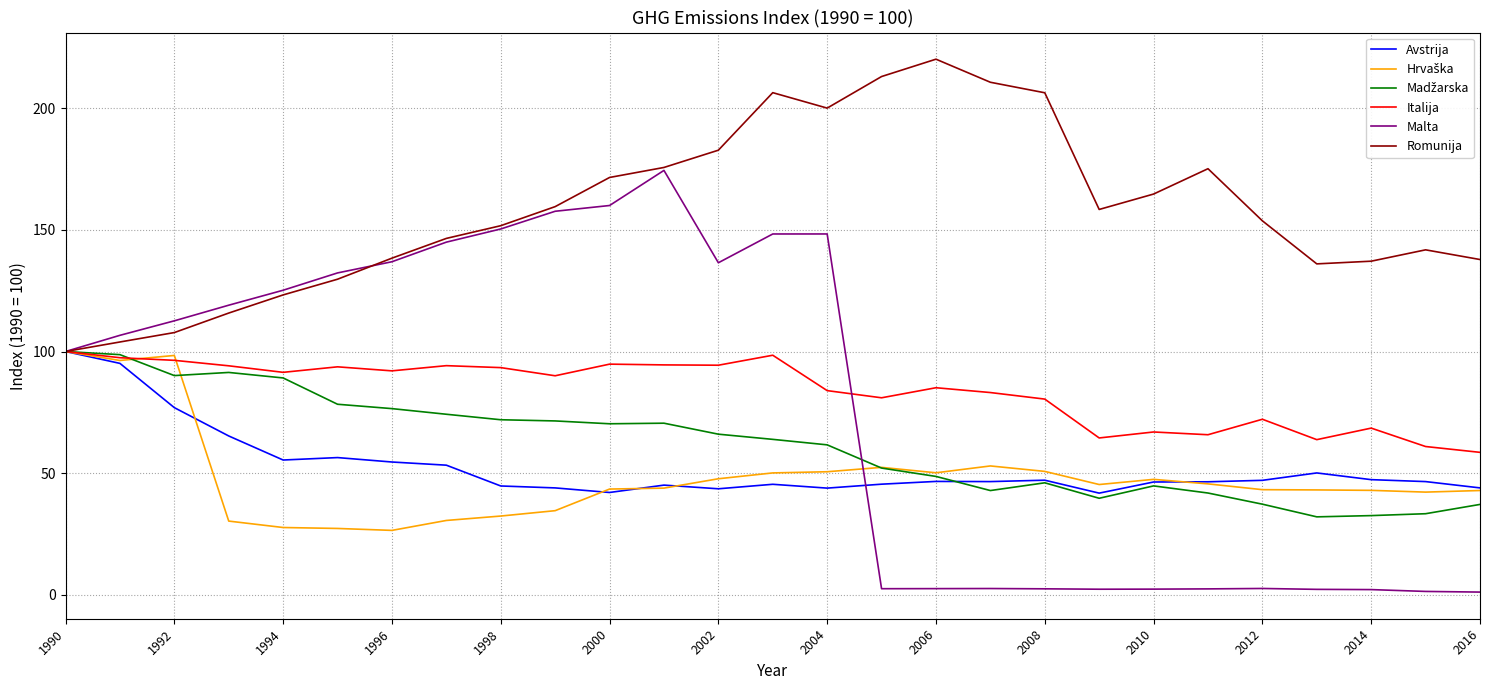

Which series has the widest spread of values?

Malta